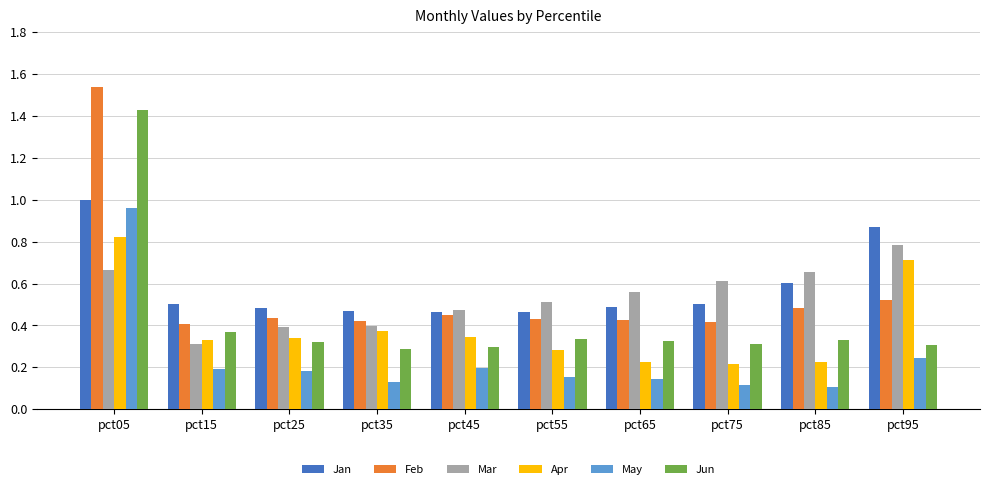

True or false: Jan has a value of 1.0 at pct05.

True